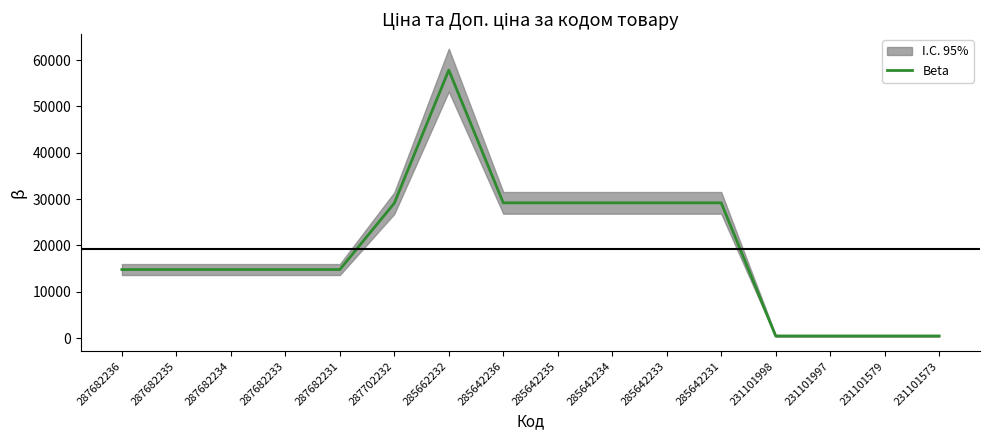

What is the change in value from 287682231 to 285662232?

+43025.4